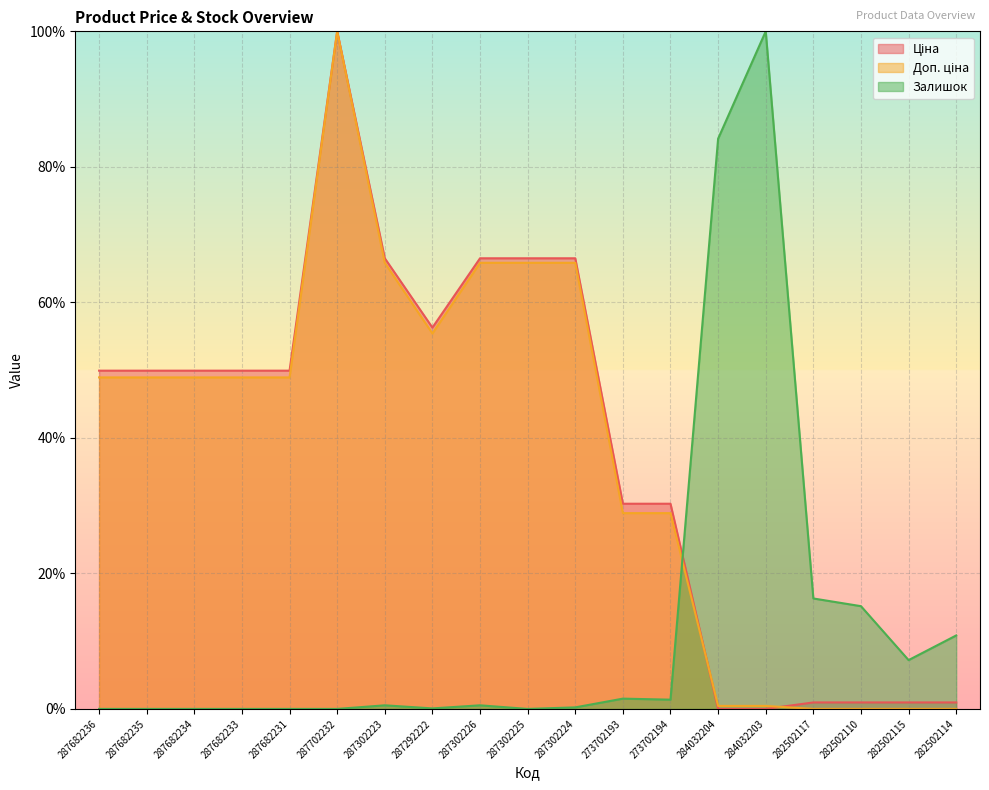

Where is Ціна nearest to the value 49?

287682236